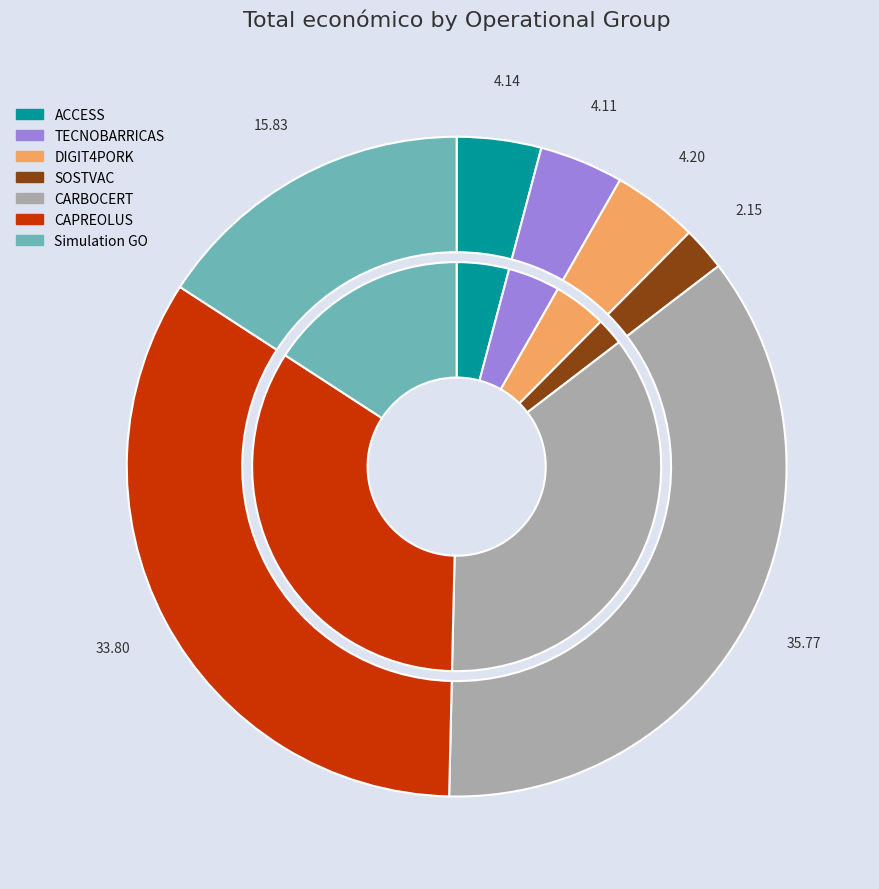

What is the largest slice in the pie chart?

CARBOCERT